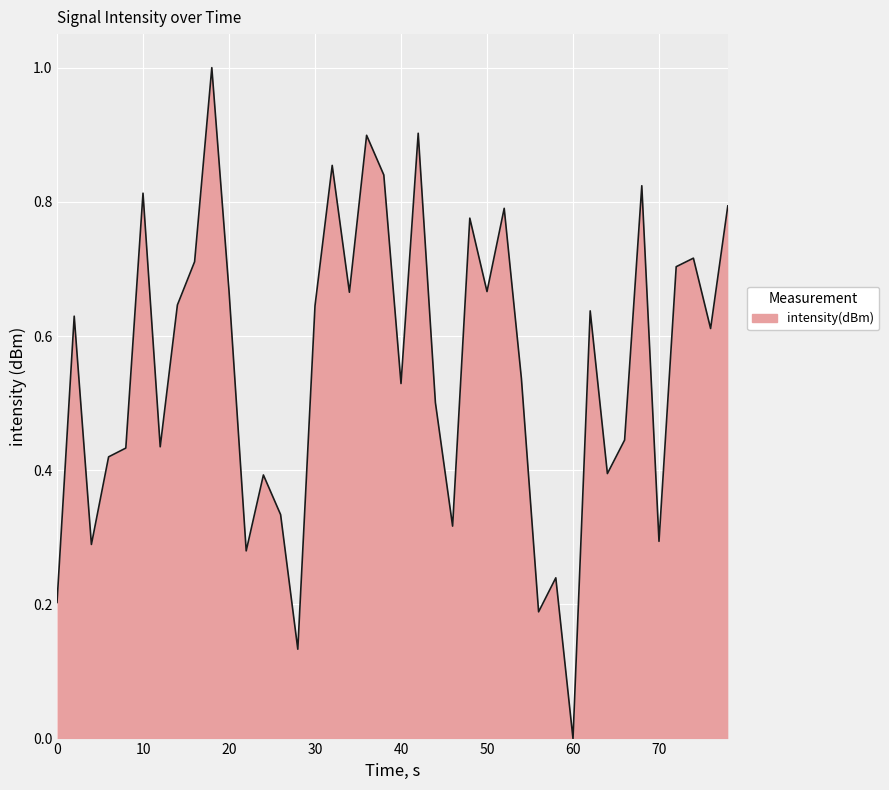

What is the greatest value displayed?

1.0